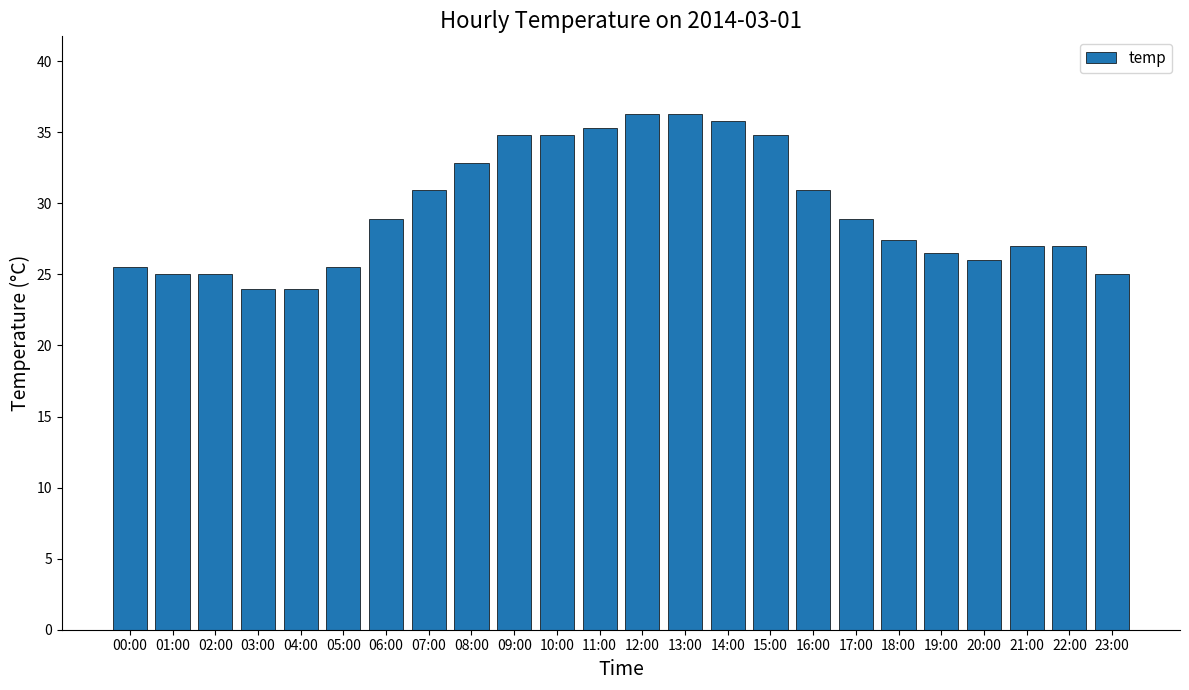

Reading left to right, what are all the values shown in this chart?

00:00=25.5	01:00=25.0	02:00=25.0	03:00=24.0	04:00=24.0	05:00=25.5	06:00=28.9	07:00=30.9	08:00=32.8	09:00=34.8	10:00=34.8	11:00=35.3	12:00=36.3	13:00=36.3	14:00=35.8	15:00=34.8	16:00=30.9	17:00=28.9	18:00=27.4	19:00=26.5	20:00=26.0	21:00=27.0	22:00=27.0	23:00=25.0